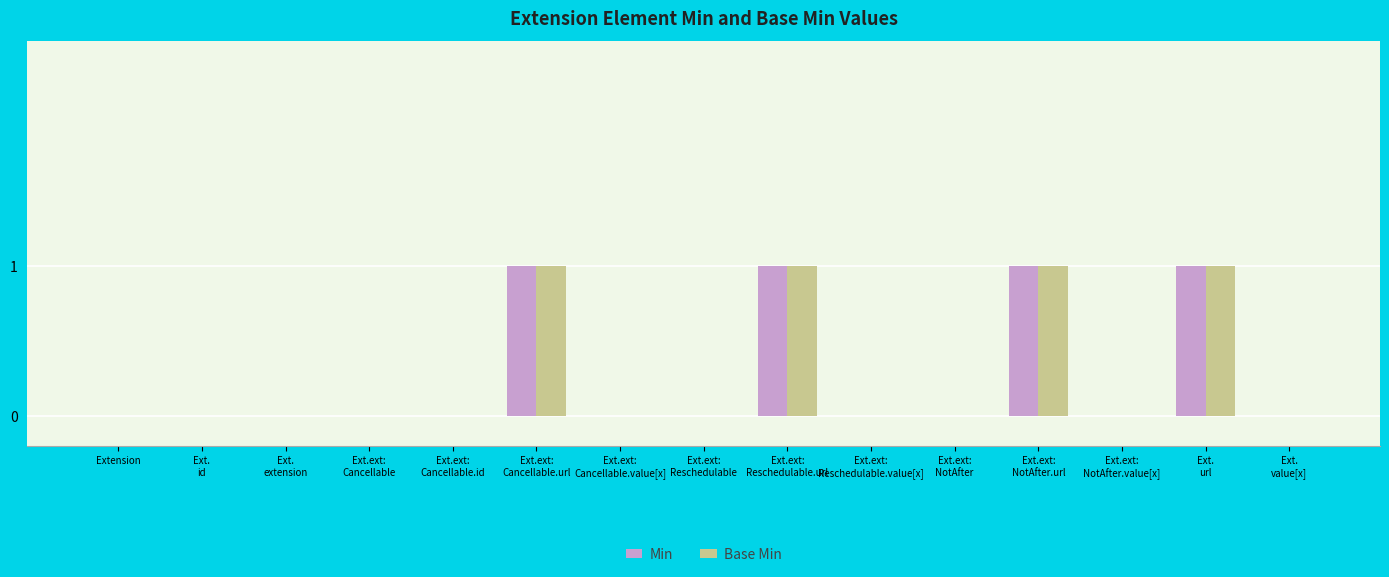

What is the sum of all Base Min values?

4